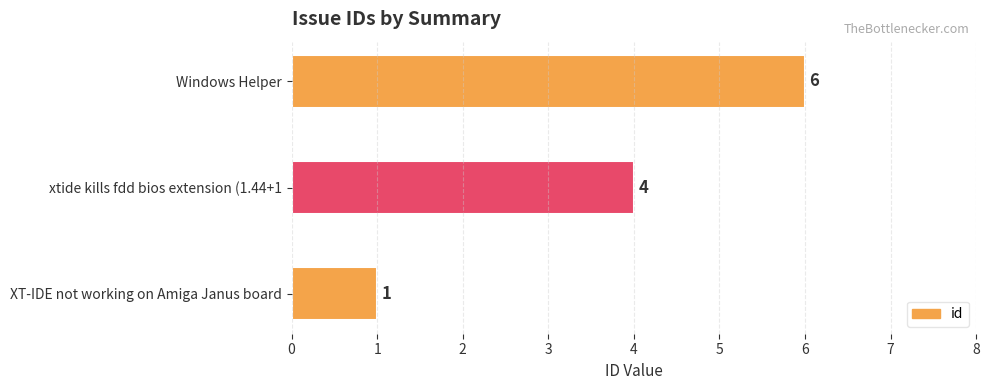

The value at XT-IDE not working on Amiga Janus board is 2. True or false?

False